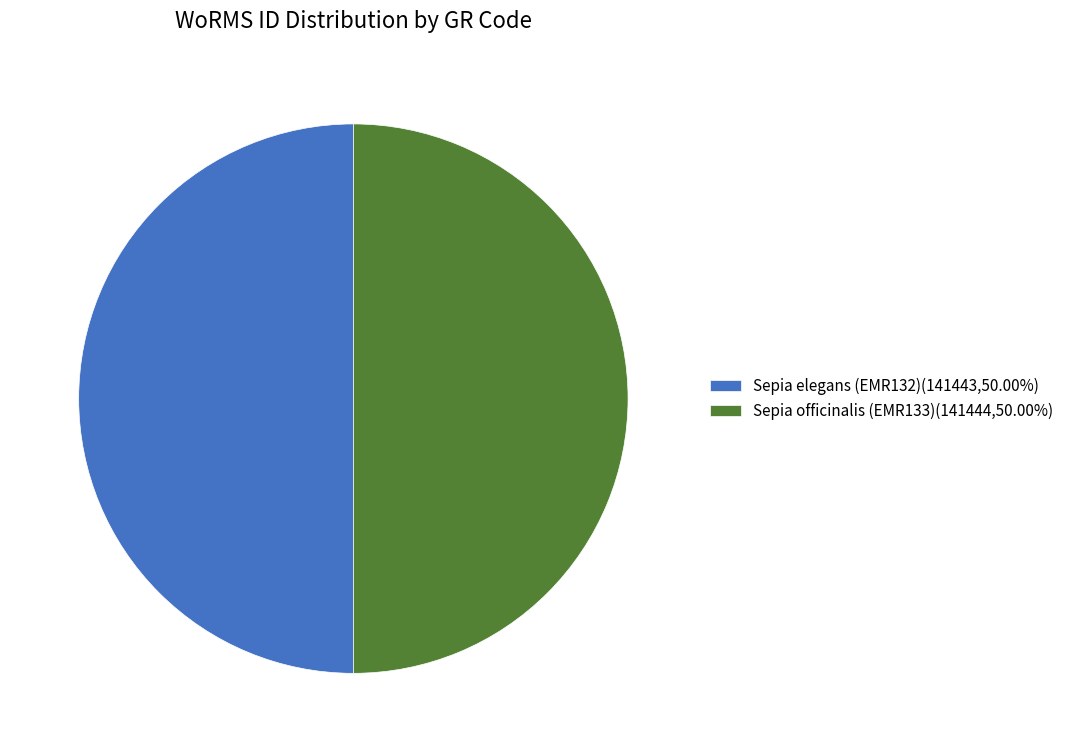

True or false: Sepia officinalis (EMR133) accounts for 55% of the total.

False